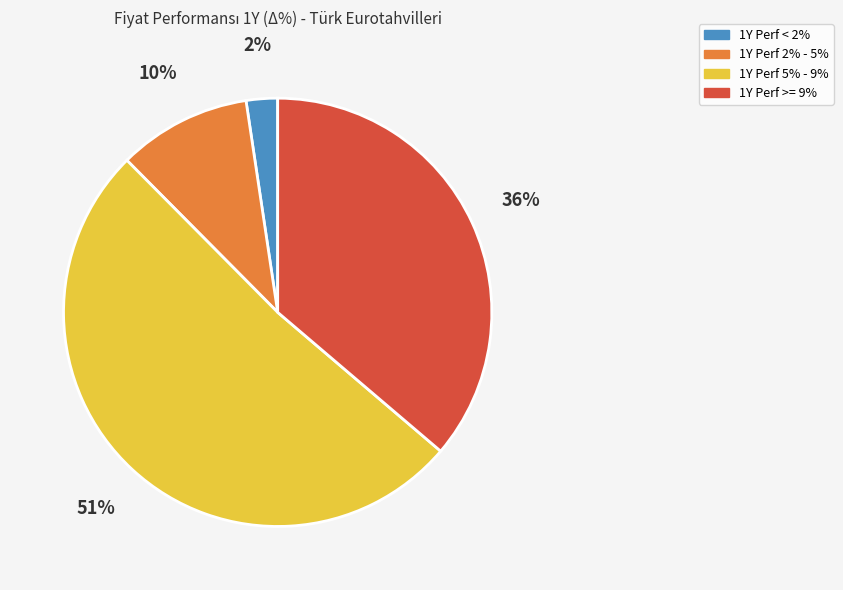

Do 1Y Perf 5% - 9% and 1Y Perf < 2% together represent more than half of the pie?

Yes